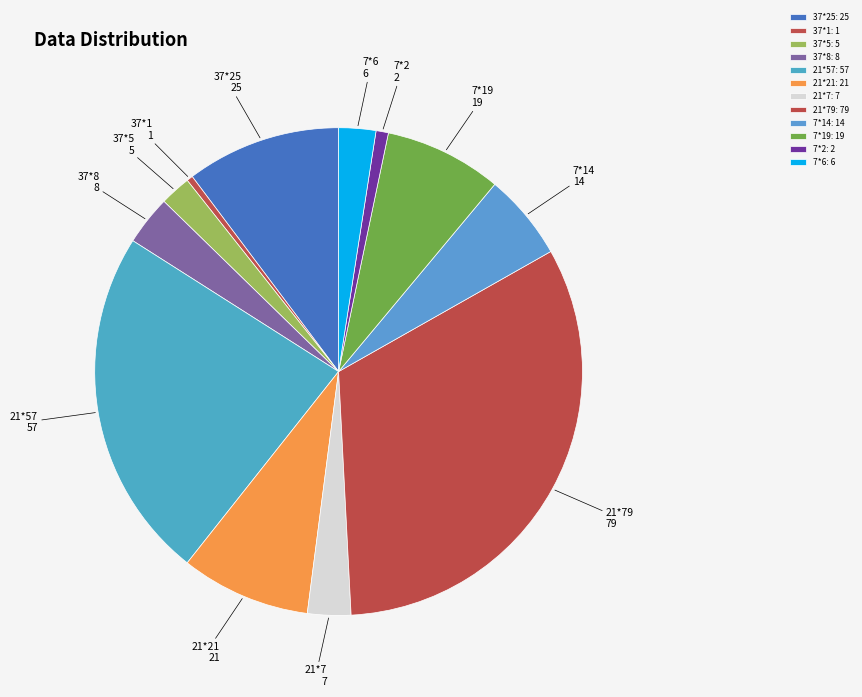

The 37*5 slice represents 2% of the pie. True or false?

True